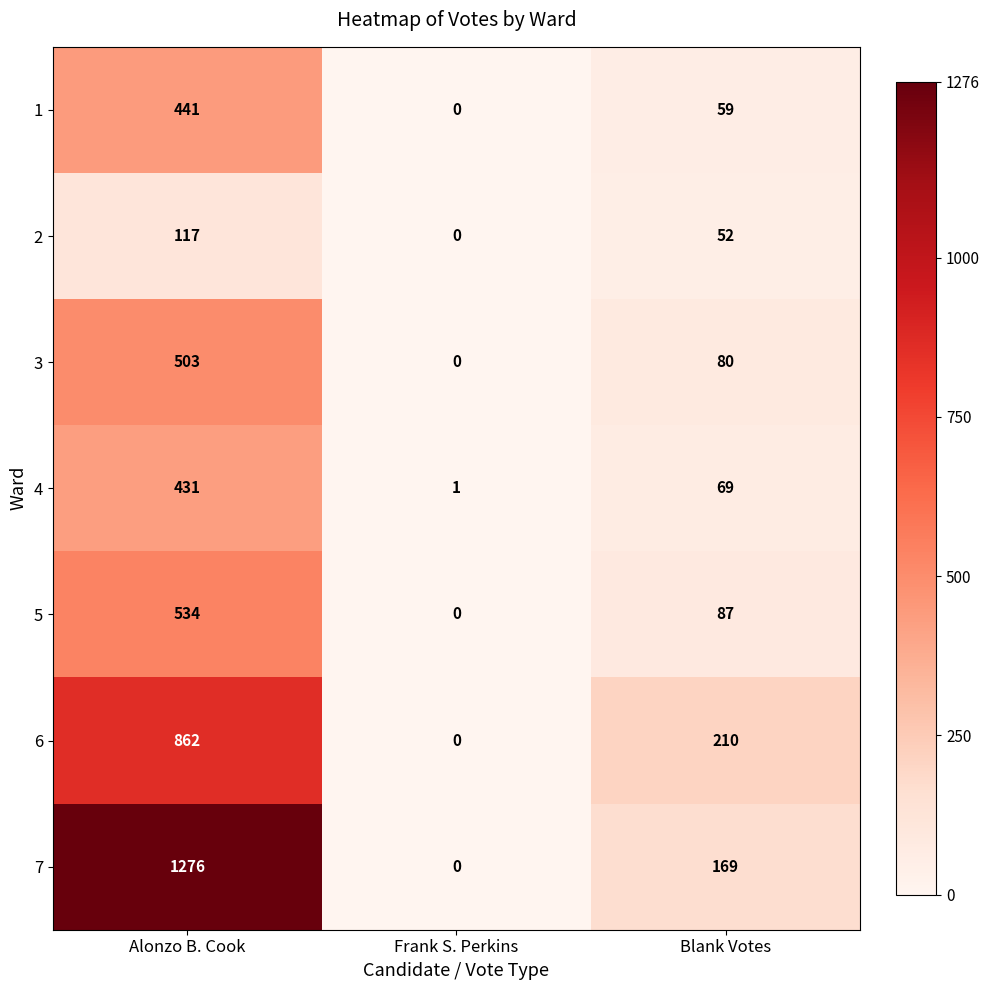

What is the approximate value of 3 at Blank Votes?

80